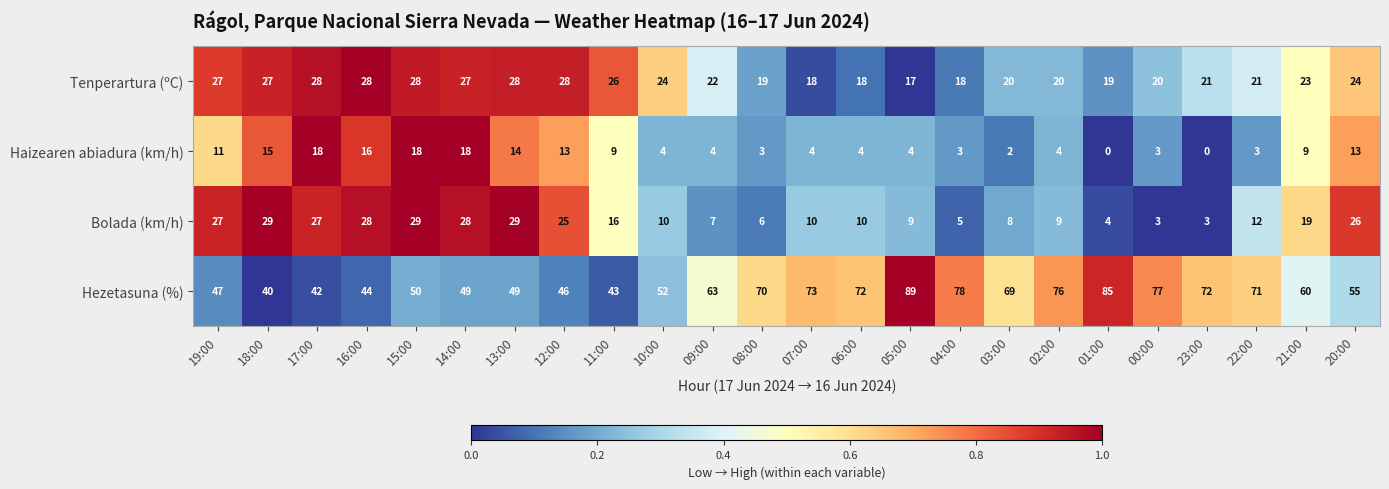

What is the approximate value of Tenperartura (ºC) at 00:00, to the nearest 5?

20